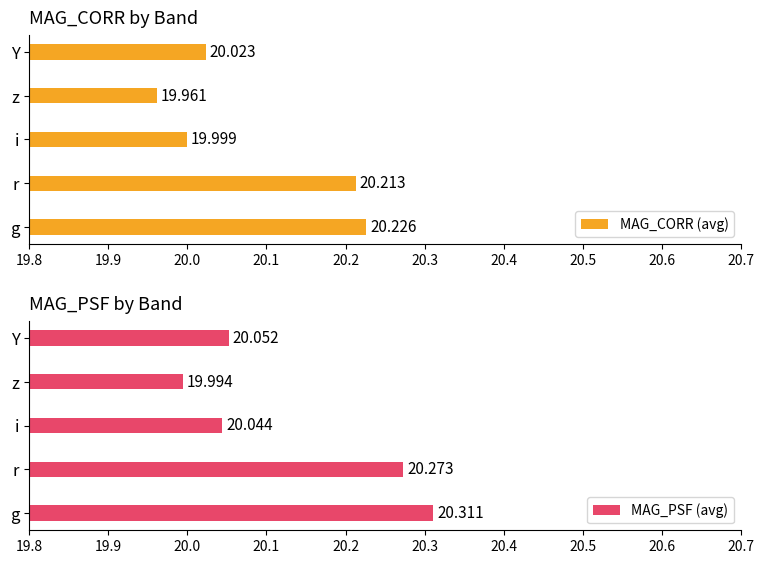

At how many categories does at least one series exceed 20?

4